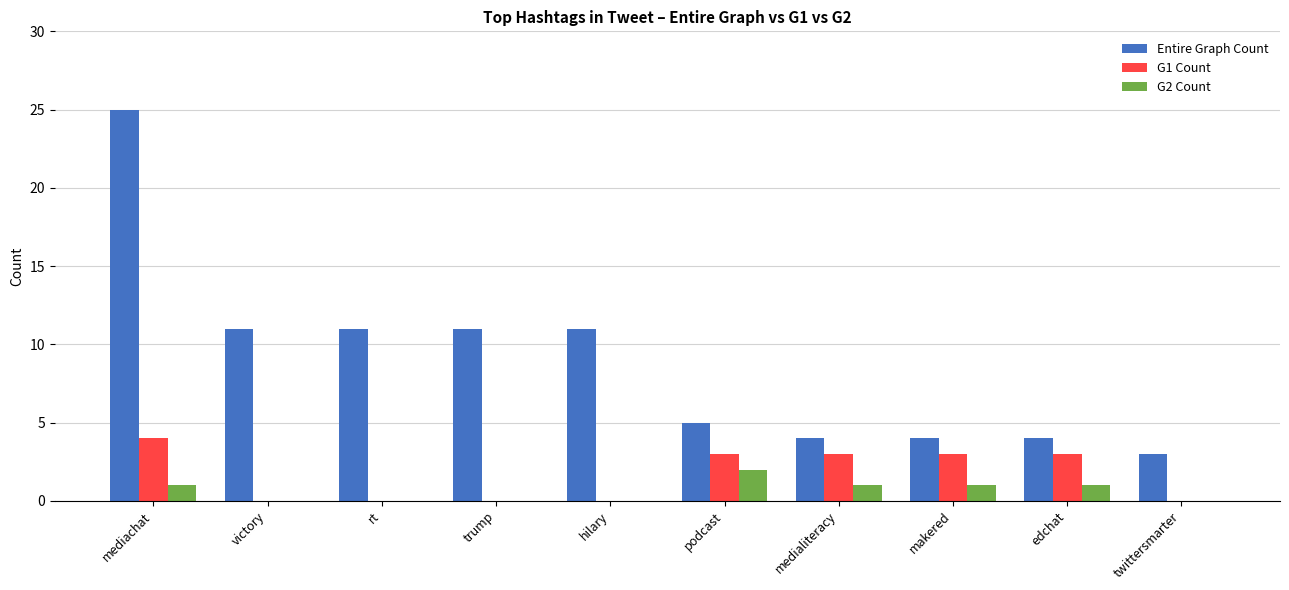

Between edchat and twittersmarter, which series saw the biggest shift?

G1 Count